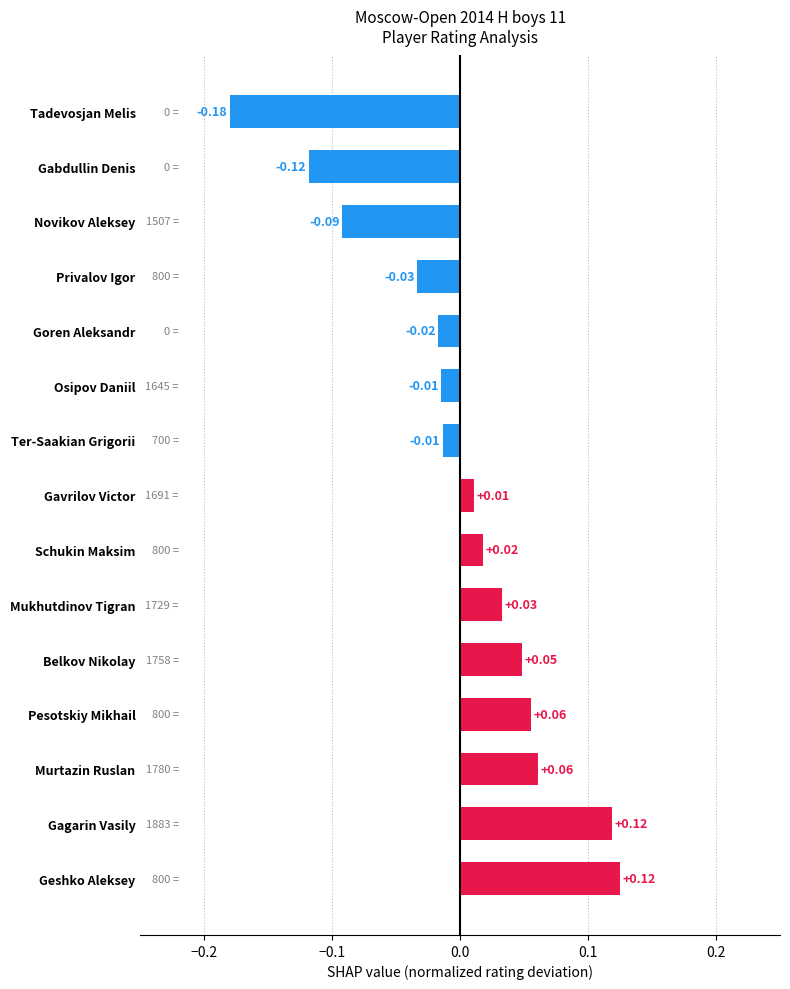

Which category has the lowest value across all series?

Tadevosjan Melis